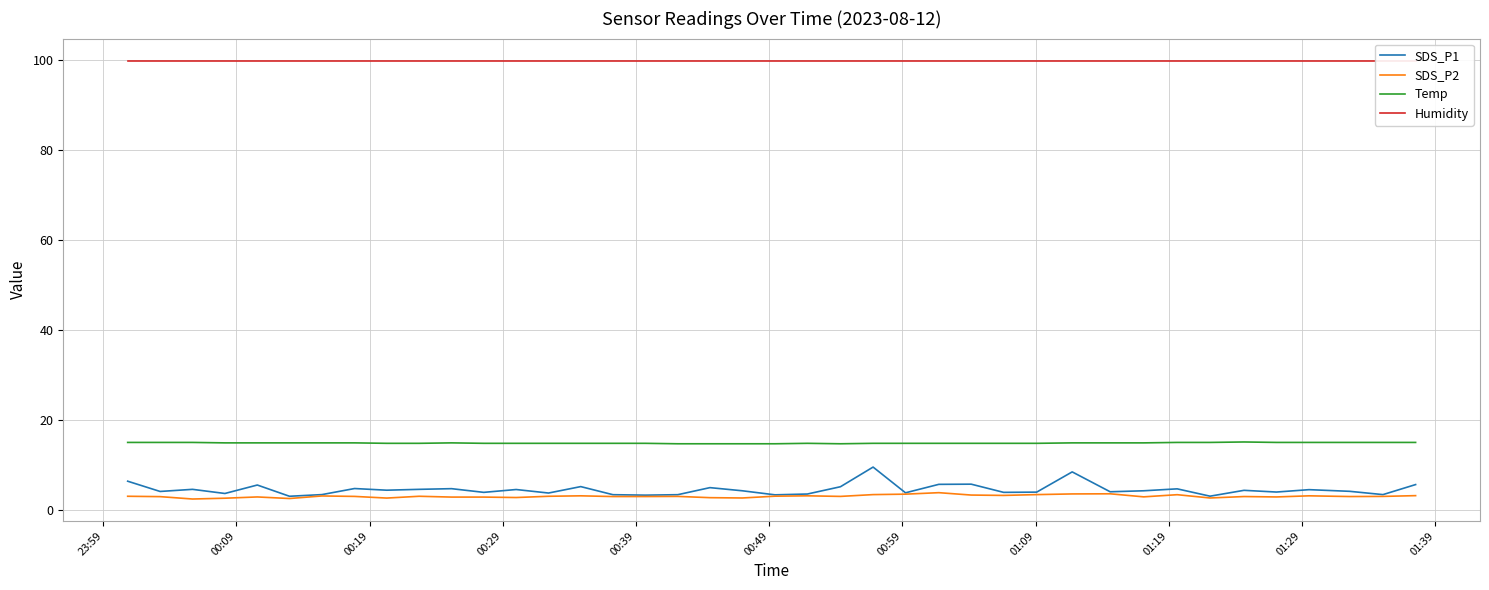

What is the maximum value for Temp?

15.1